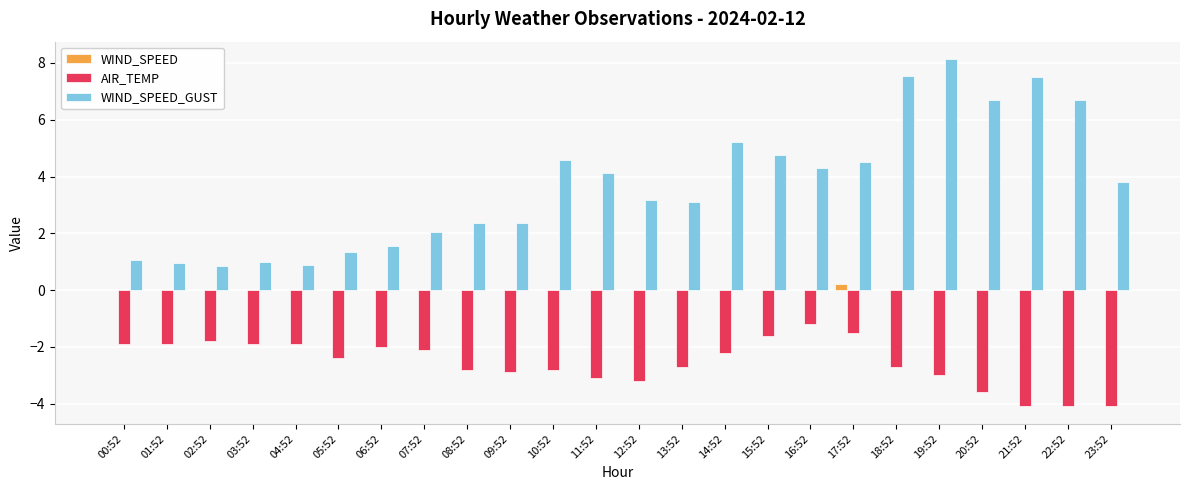

Is it true that AIR_TEMP equals -2.4 at 05:52?

True